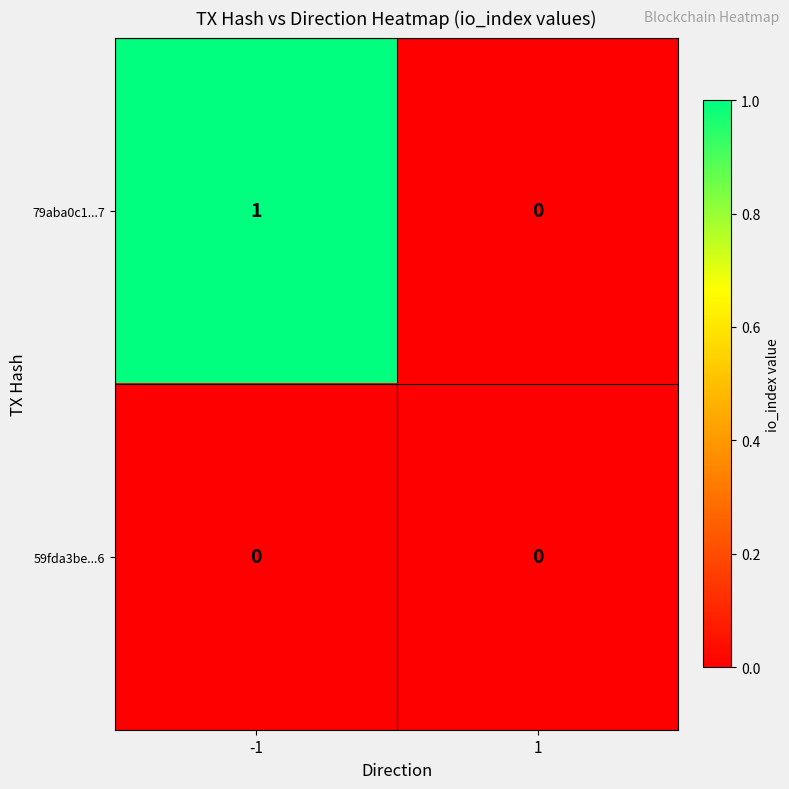

Which series has the widest spread of values?

79aba0c1...7